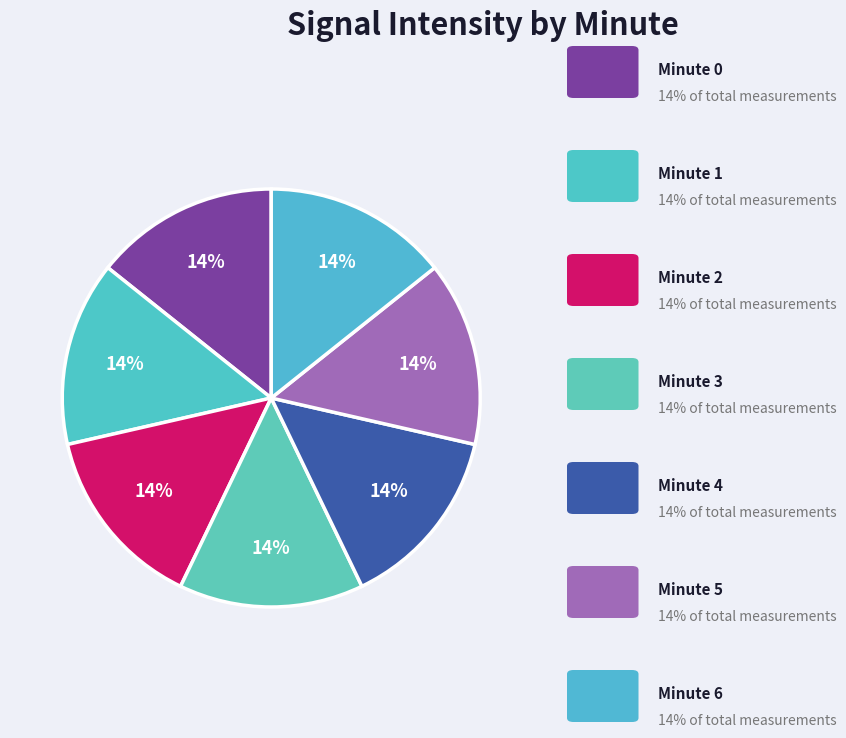

Rank the categories by value from highest to lowest.

minute 0, minute 1, minute 2, minute 3, minute 4, minute 5, minute 6